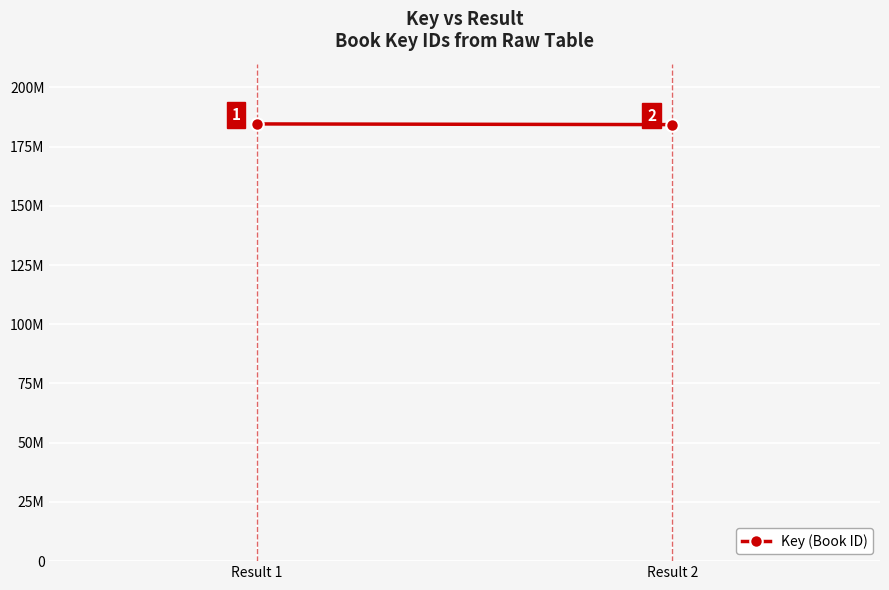

What is the maximum value shown in the chart?

184562041